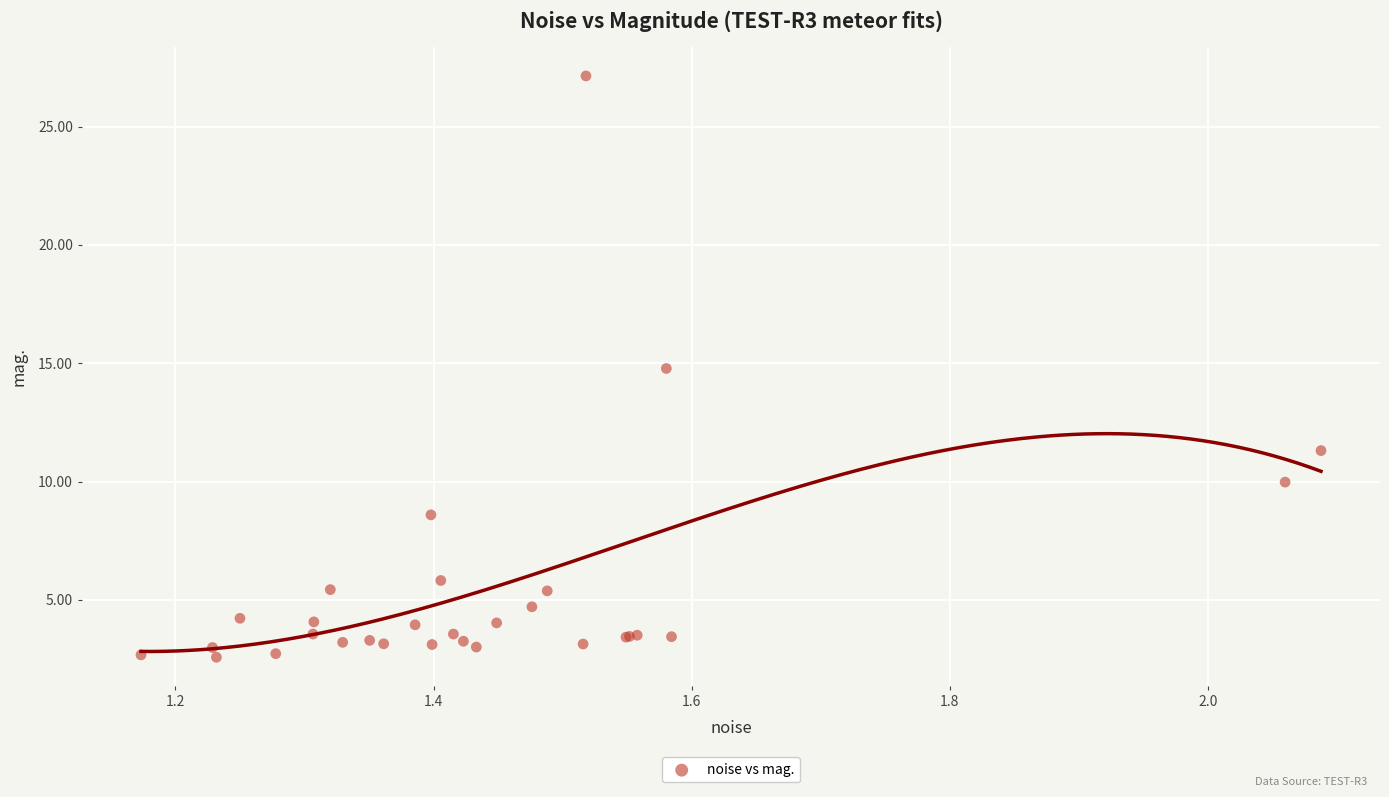

What Y value in the scatter plot is closest to 14?

14.8